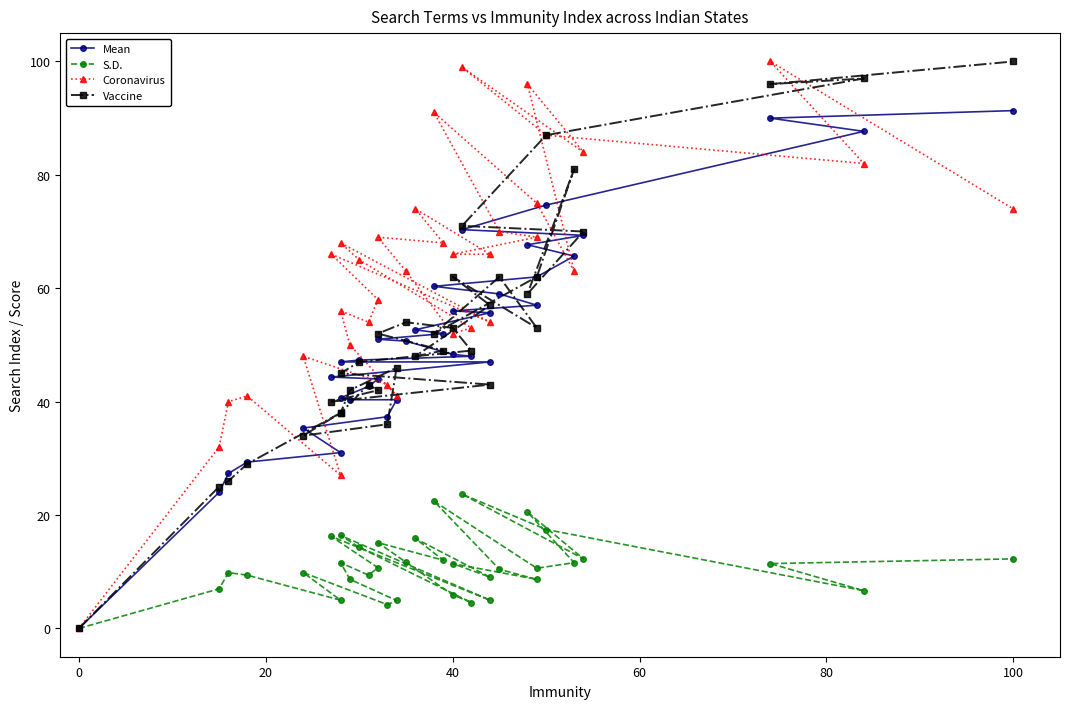

True or false: Vaccine has a value of 17.3 at 26.

False